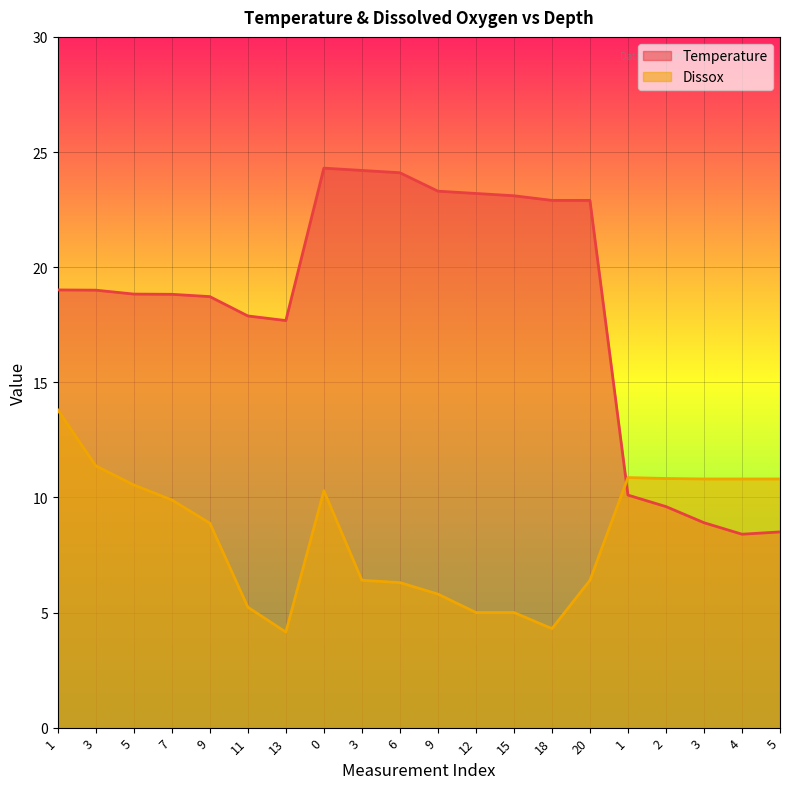

What is the sum of the Dissox values at 3 and 5?

16.9